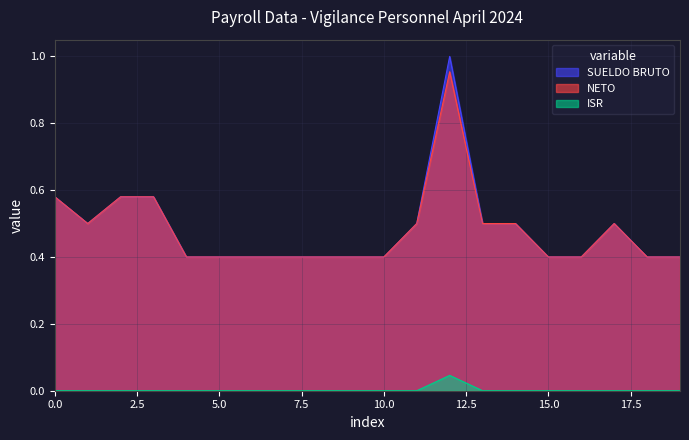

How many lines are shown in the chart?

3